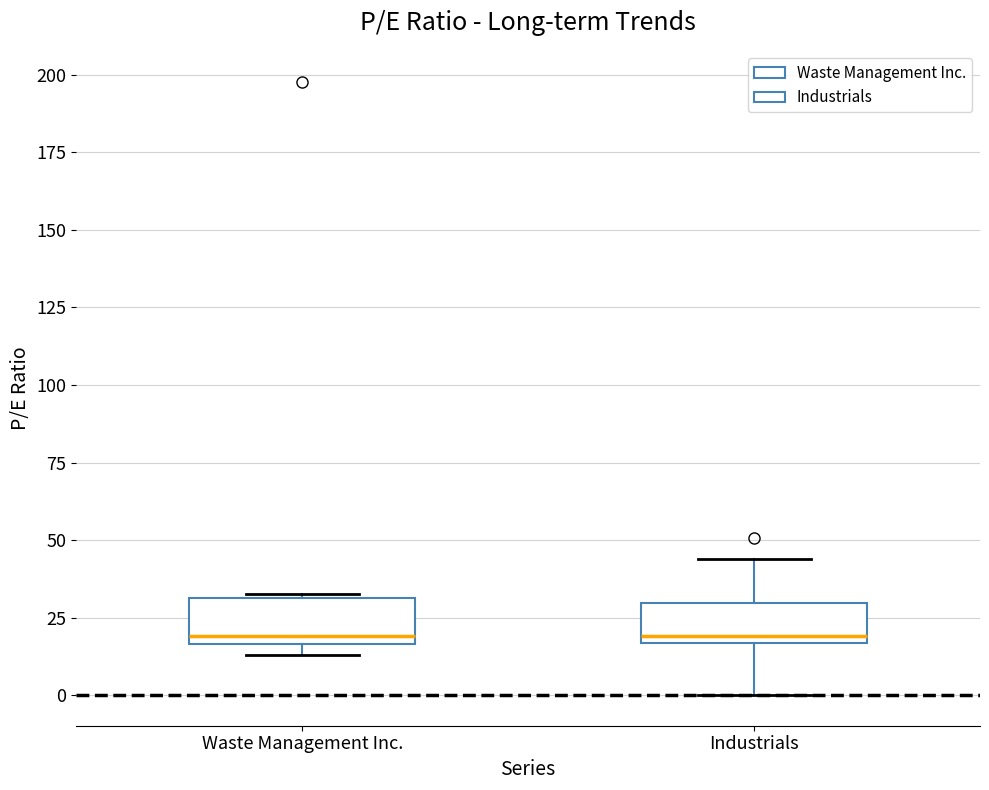

Reading left to right, transcribe this box plot: for each box, give where its median line is, the range the box spans, and where its two whiskers end, as read against the y-axis. The values are not printed on the chart, so give them approximately, as read against the axis.

Waste Management Inc.: median 20, box 15 to 30, whiskers 15 (just below the box's lower edge) to 35
Industrials: median 20, box 15 to 30, whiskers 0 to 45